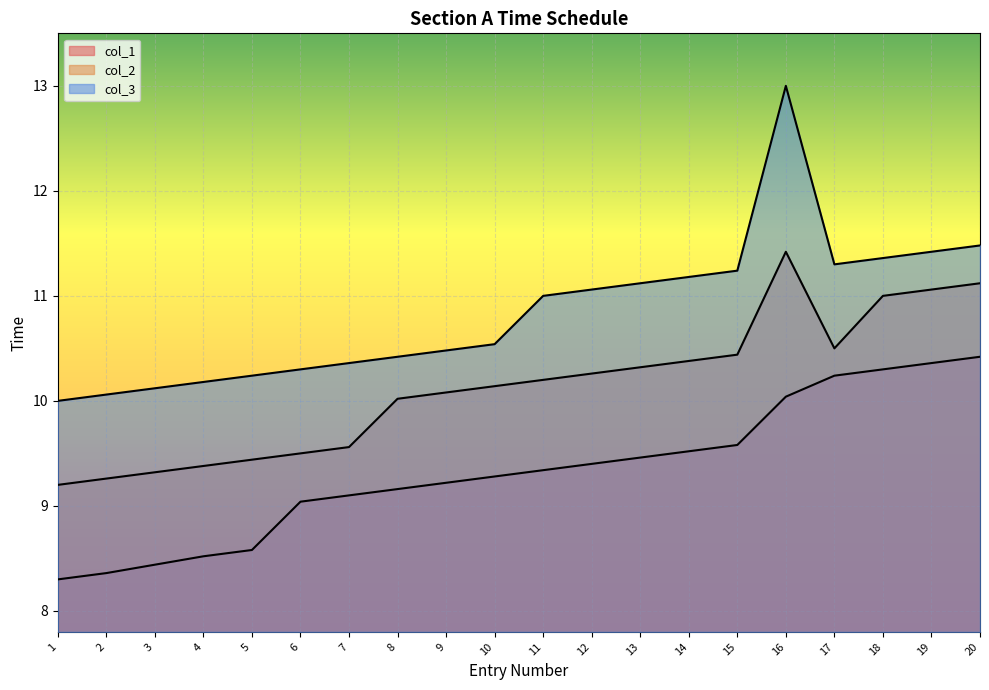

What is the value of the col_2 point at the 2nd from the left?

9.3